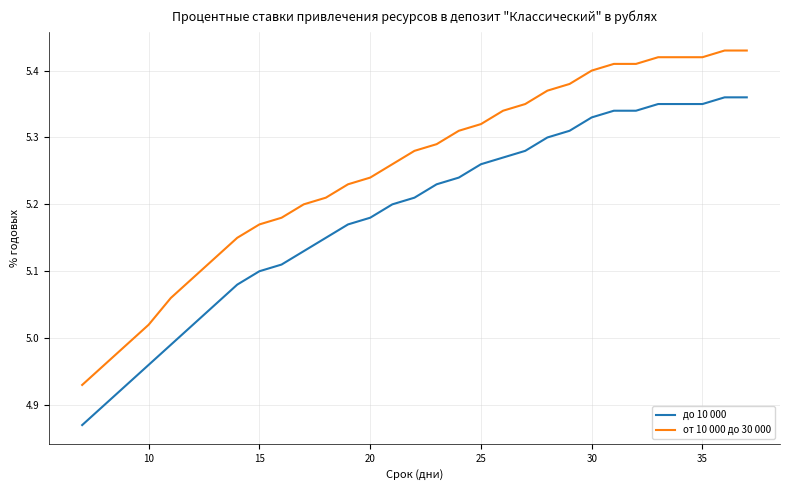

Which series has the largest total across all categories?

от 10 000 до 30 000